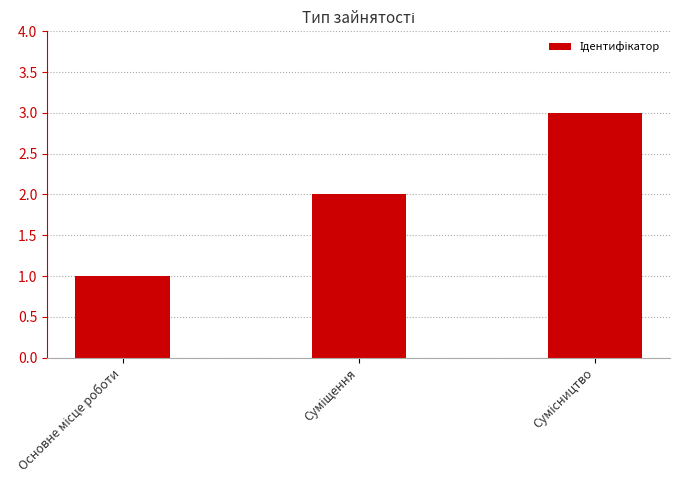

What is the sum of all values?

6